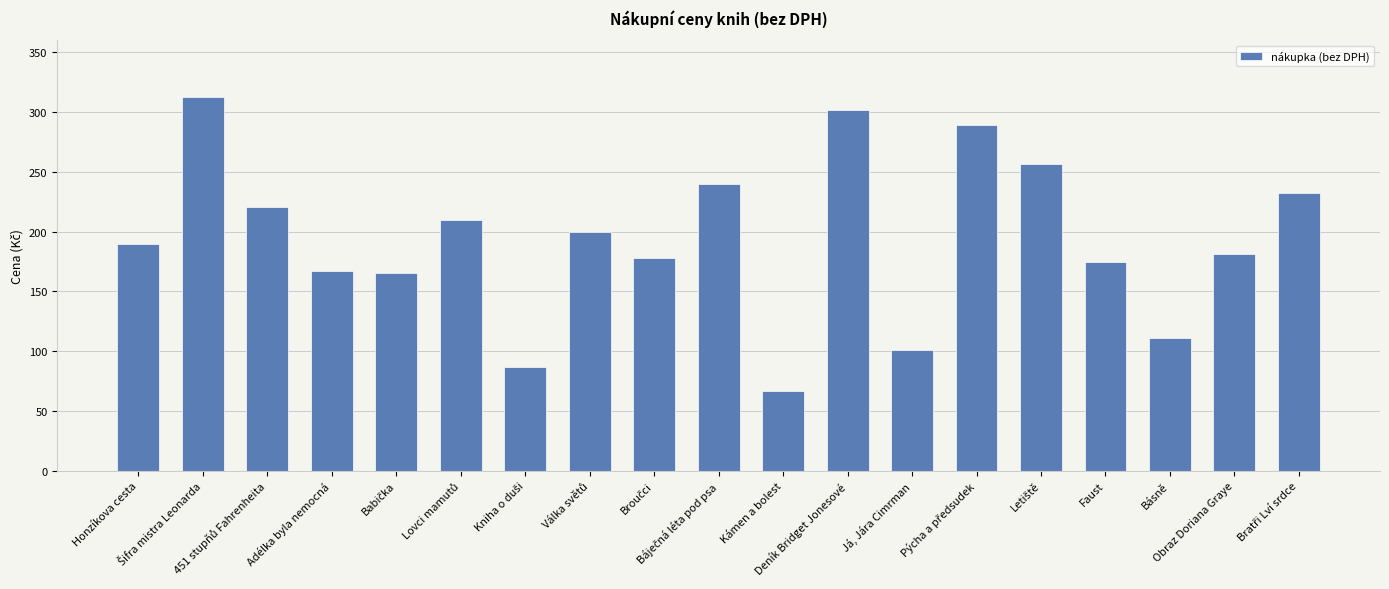

What is the label of the 8th bar from the right?

Deník Bridget Jonesové